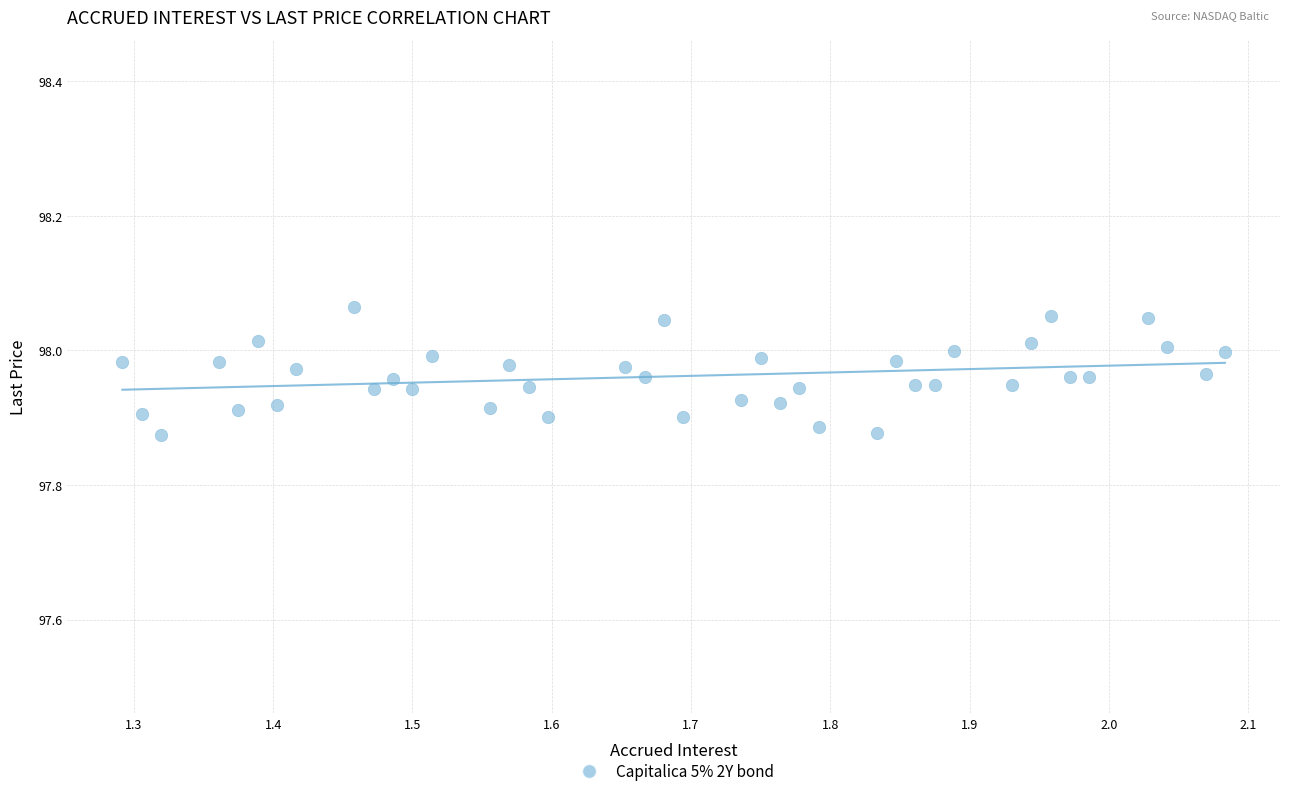

What is the range of X values (max minus min)?

0.8